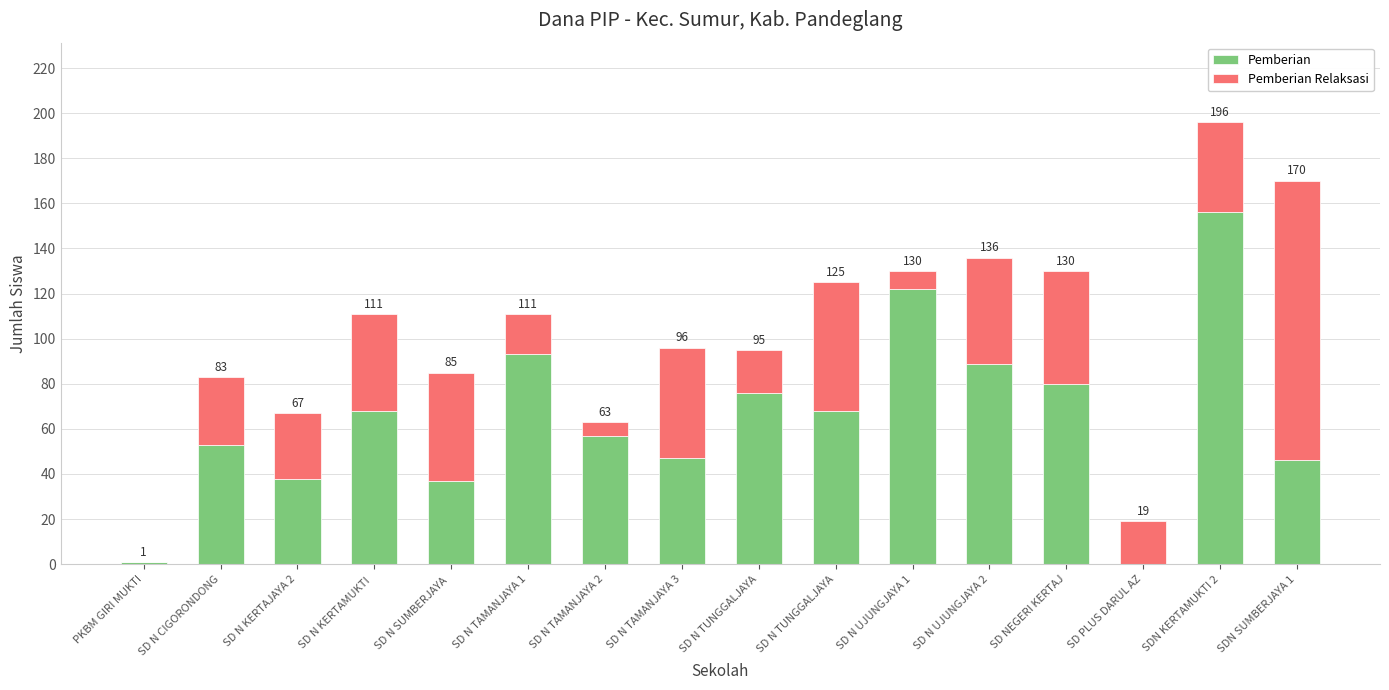

Does the chart contain stacked bars?

Yes